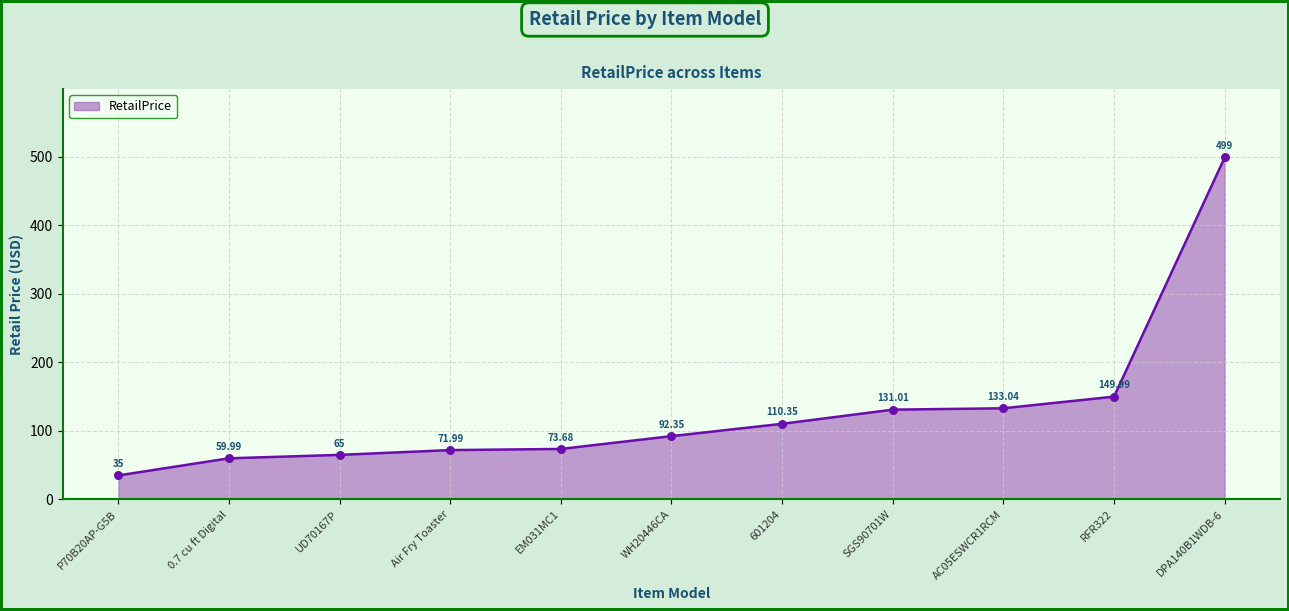

Approximately how many times larger is the value at 0.7 cu ft Digital compared to EM031MC1?

0.8